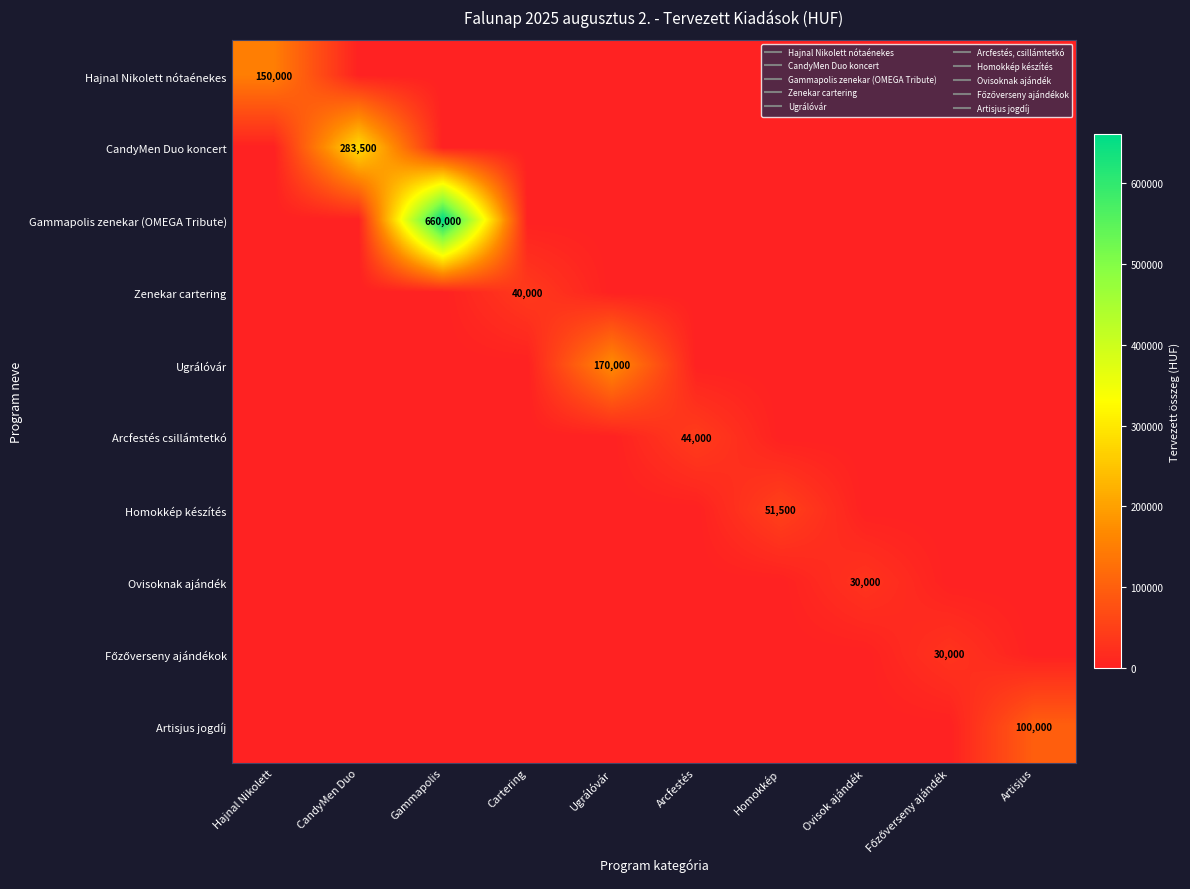

What is the difference between the maximum and minimum values in the Ugrálóvár series?

170000